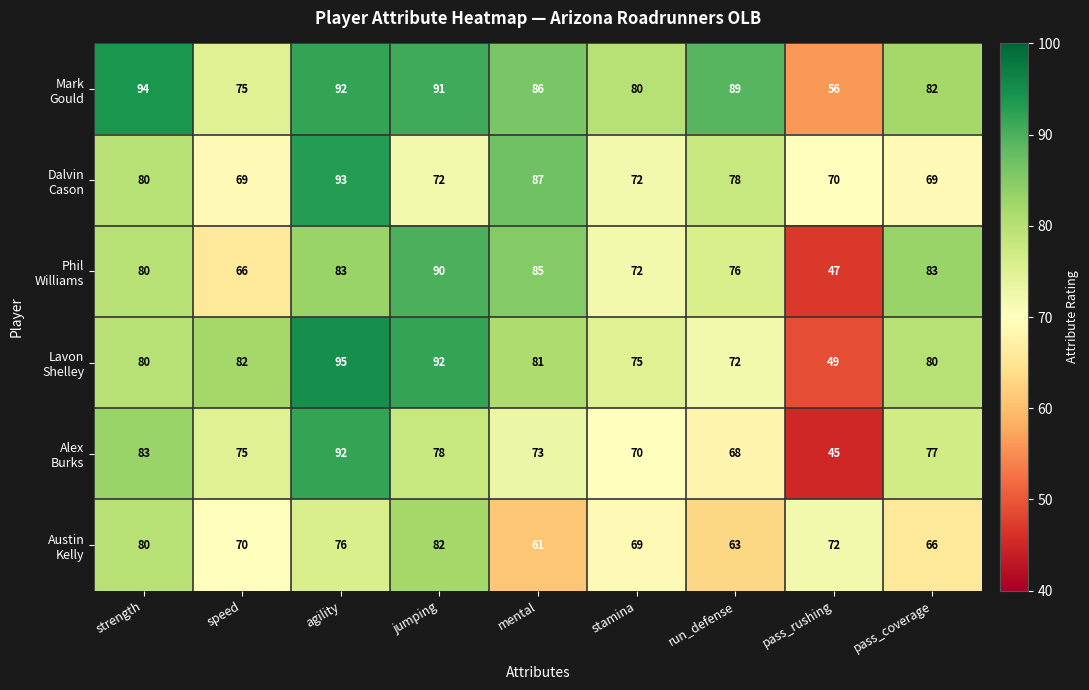

What is the difference between the highest and lowest values at mental?

26